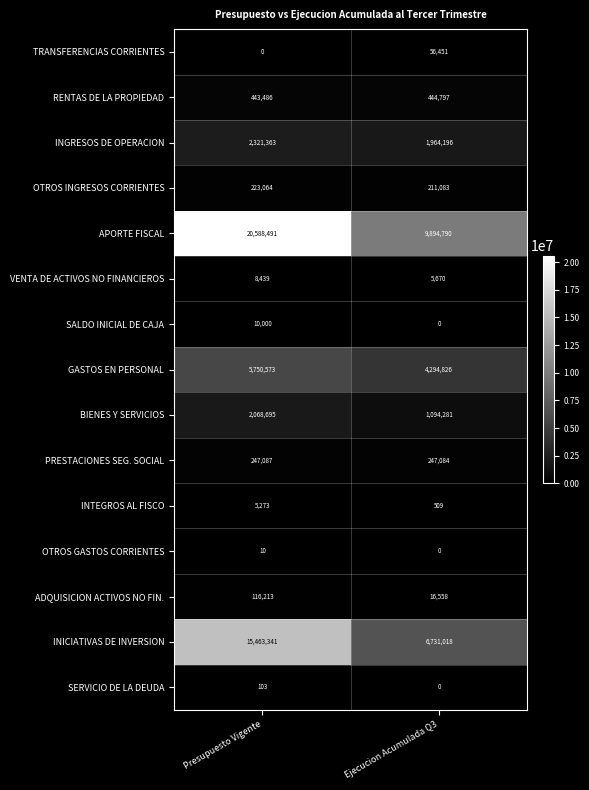

What is the difference between the maximum and minimum values in the INGRESOS DE OPERACION series?

357167